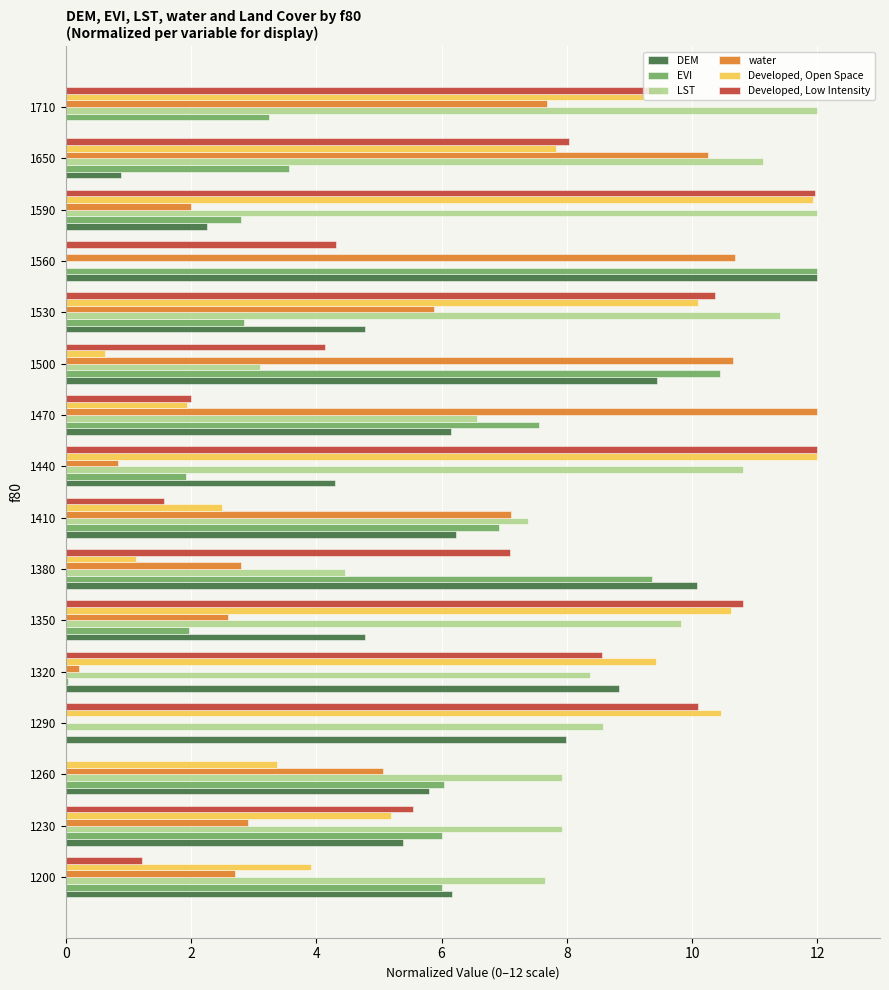

What is the greatest value displayed?

12.0